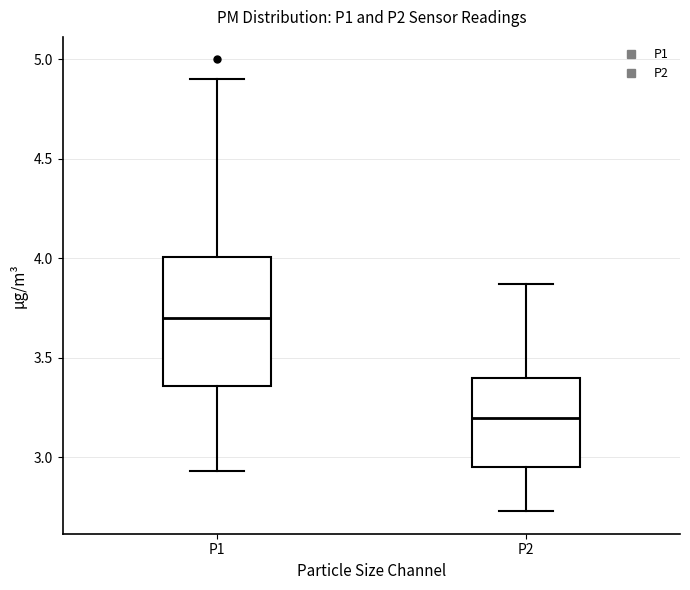

Reading left to right, read every box against the y-axis: the position of its median line, the range the box covers, and the ends of its whiskers. The values are not printed on the chart, so give them approximately, as read against the axis.

P1: median 3.70, box 3.35 to 4.00, whiskers 2.95 to 4.90
P2: median 3.20, box 2.95 to 3.40, whiskers 2.75 to 3.85